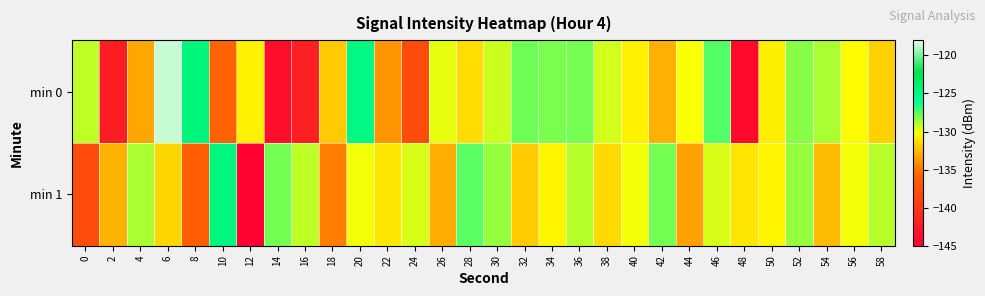

What is the difference between the highest and lowest values at 38?

2.1